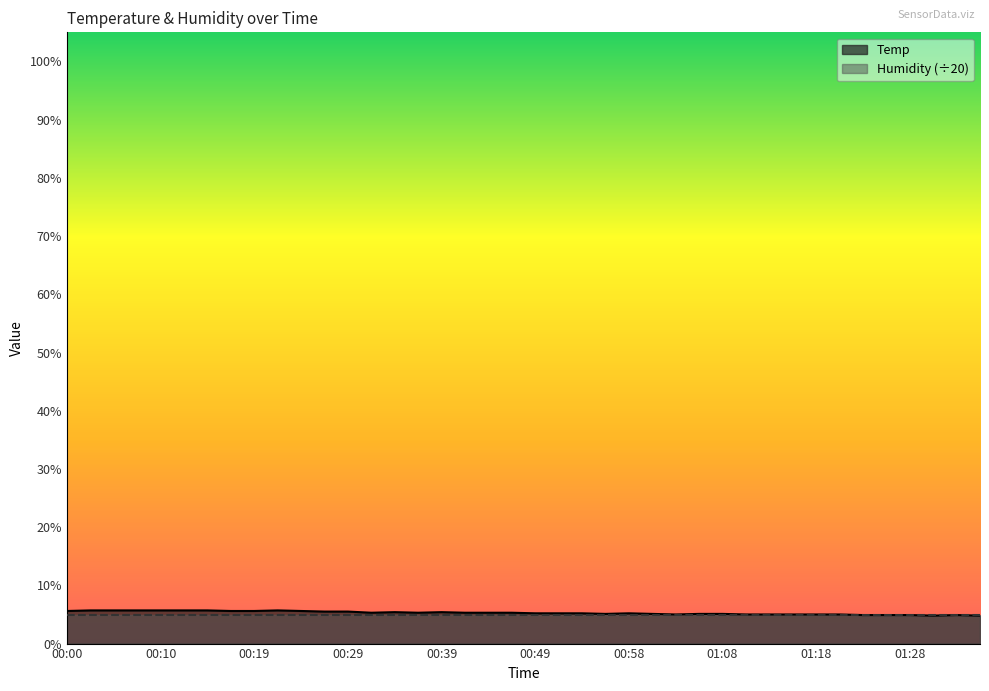

Approximately how many times larger is the value at 00:29 compared to 01:03?

1.1